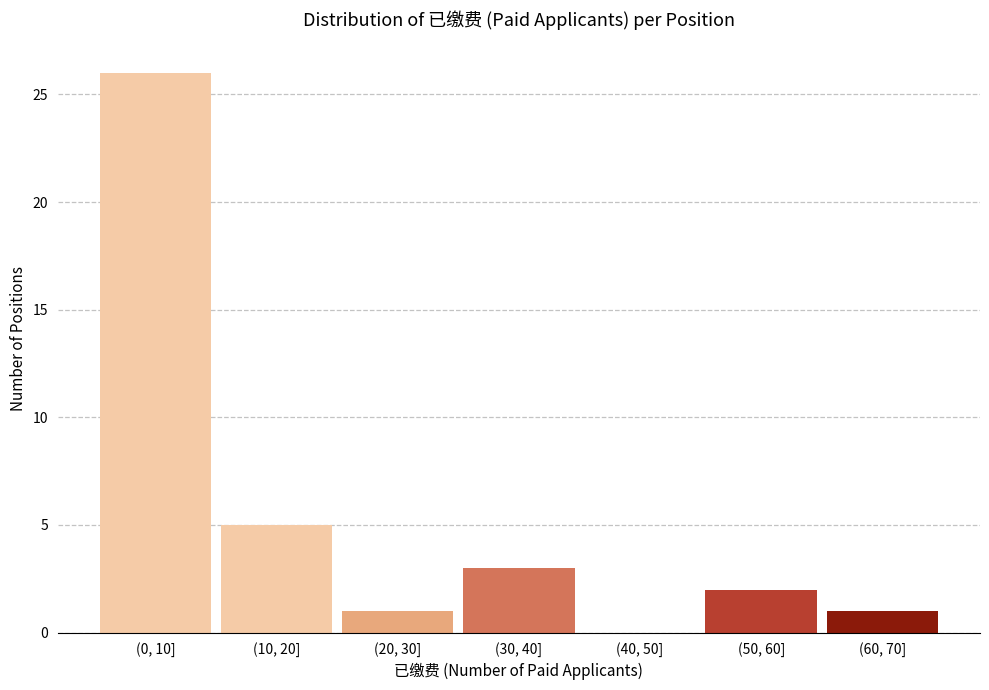

Reading left to right, what are all the values shown in this chart?

(0, 10]=26	(10, 20]=5	(20, 30]=1	(30, 40]=3	(40, 50]=0	(50, 60]=2	(60, 70]=1